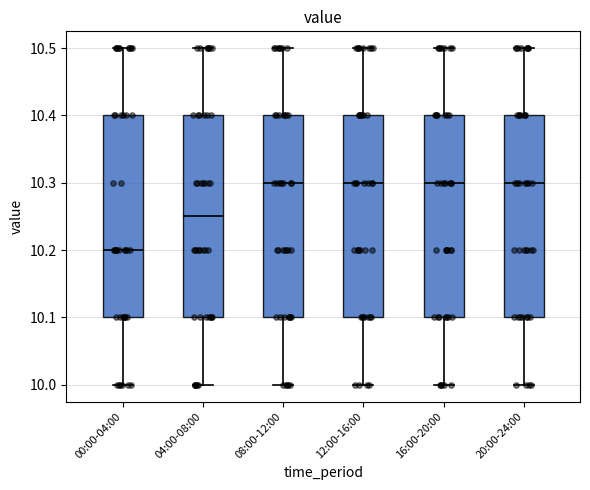

Reading left to right, read every box against the y-axis: the position of its median line, the range the box covers, and the ends of its whiskers. The values are not printed on the chart, so give them approximately, as read against the axis.

00:00-04:00: median 10.20, box 10.10 to 10.40, whiskers 10.00 to 10.50
04:00-08:00: median 10.25, box 10.10 to 10.40, whiskers 10.00 to 10.50
08:00-12:00: median 10.30, box 10.10 to 10.40, whiskers 10.00 to 10.50
12:00-16:00: median 10.30, box 10.10 to 10.40, whiskers 10.00 to 10.50
16:00-20:00: median 10.30, box 10.10 to 10.40, whiskers 10.00 to 10.50
20:00-24:00: median 10.30, box 10.10 to 10.40, whiskers 10.00 to 10.50